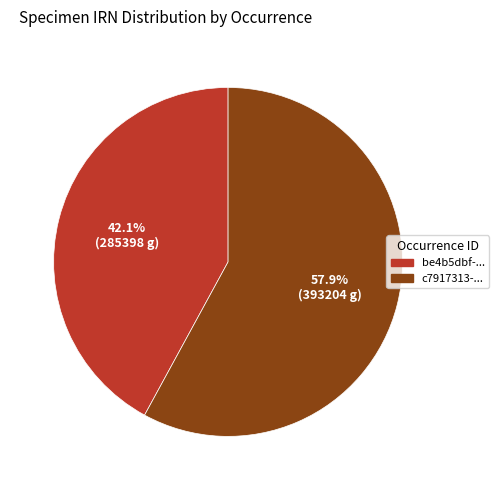

Is there a majority slice in this chart?

Yes